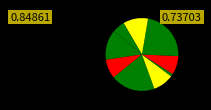

What is the largest slice in the pie chart?

Stadt Varel